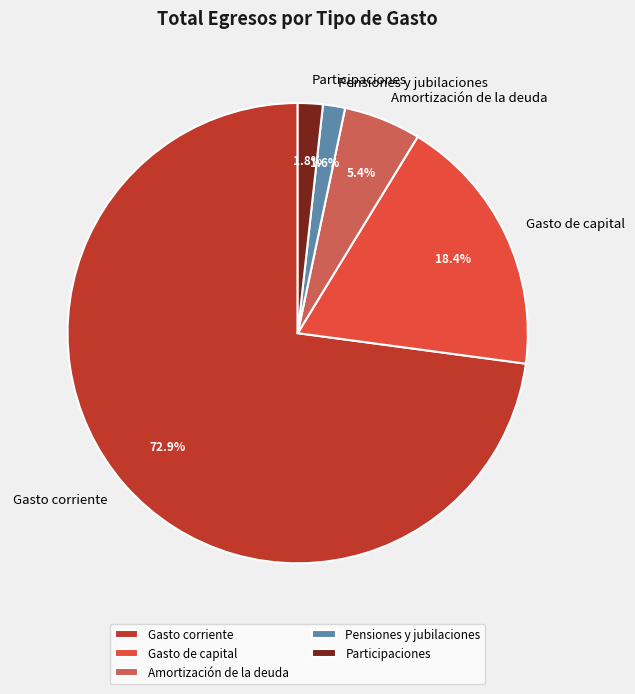

Which category has the biggest portion of the pie?

Gasto corriente